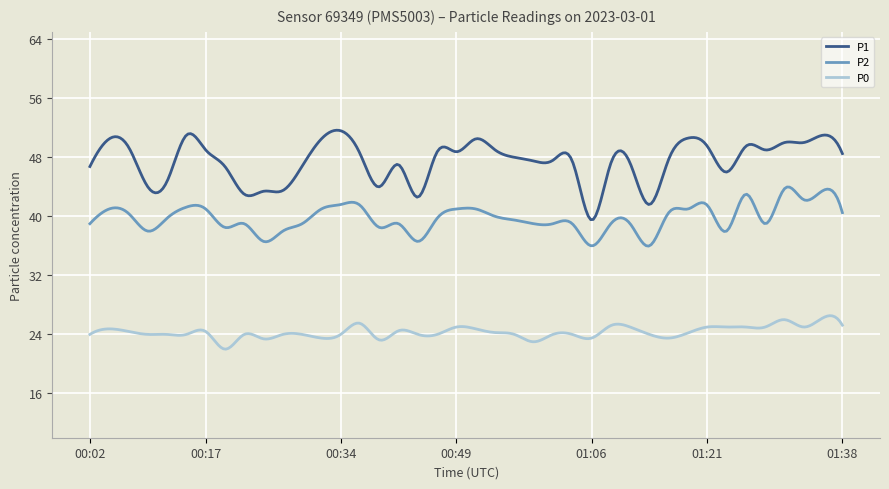

List the series in order of their overall mean, lowest first.

P0, P2, P1